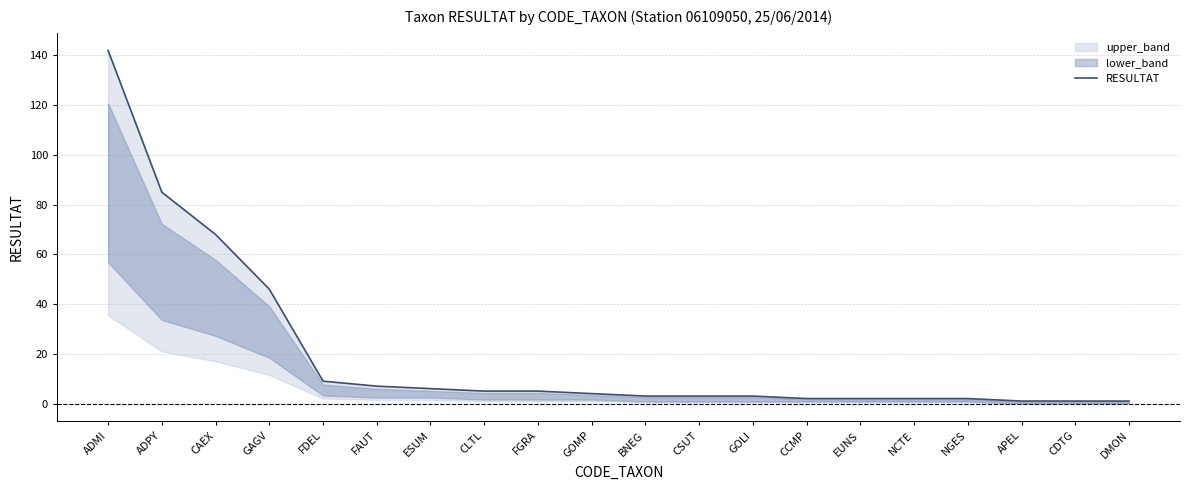

What is the smallest value displayed?

1